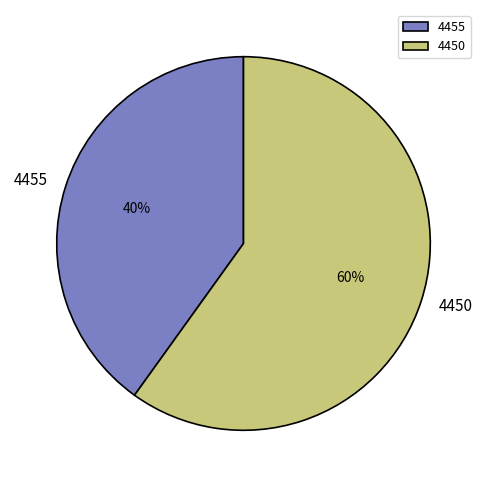

Which has a higher value, 4455 or 4450?

4450